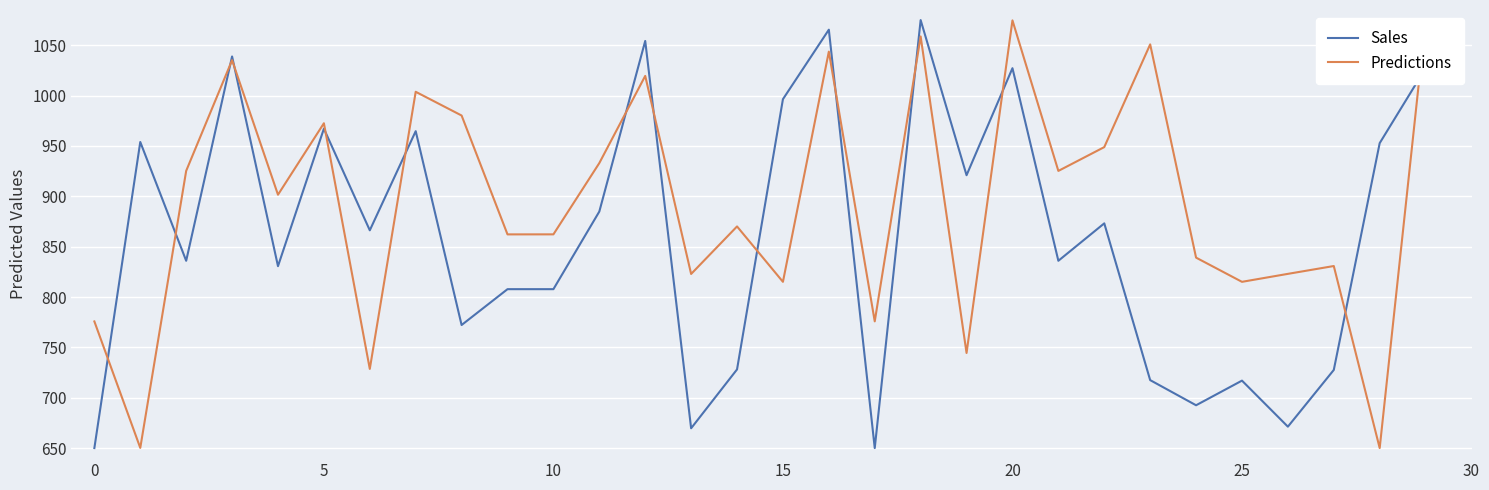

Which series changed the most between 14 and 18?

Sales